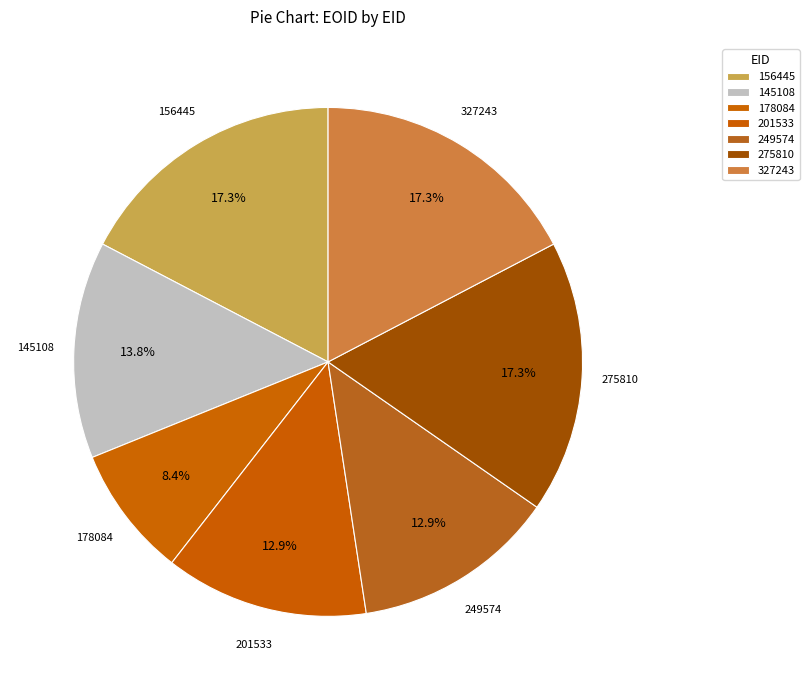

Is there a majority slice in this chart?

No